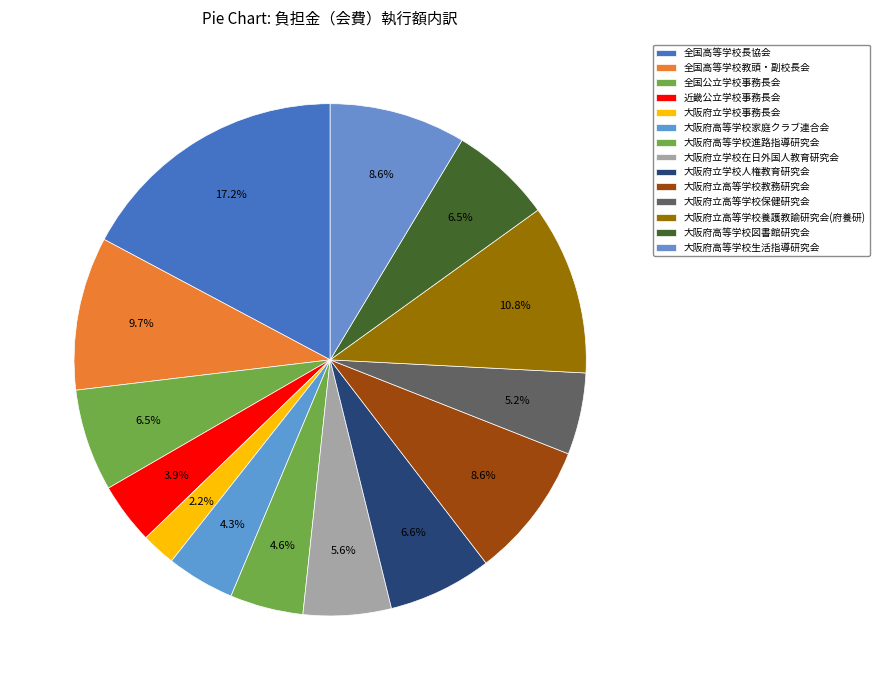

Does any single category account for the majority?

No